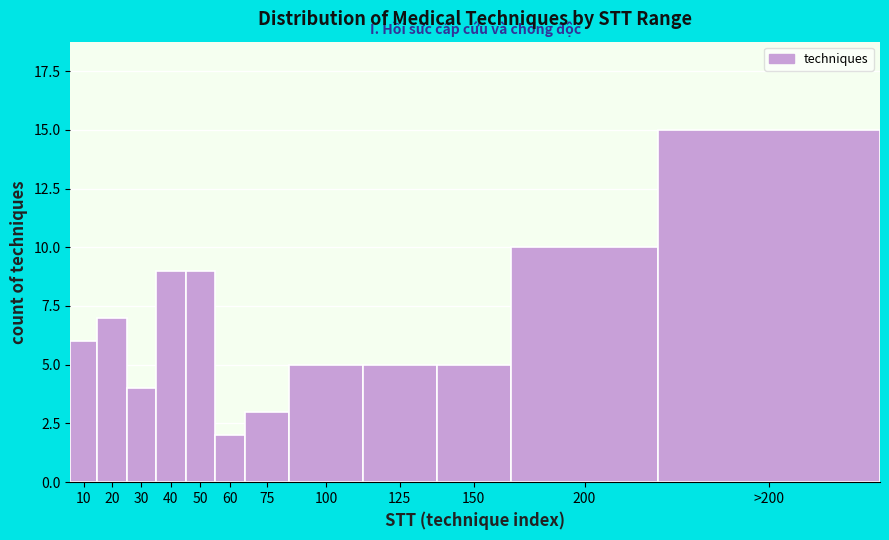

Reading right to left, list all the values displayed in this chart.

>200=15	200=10	150=5	125=5	100=5	75=3	60=2	50=9	40=9	30=4	20=7	10=6